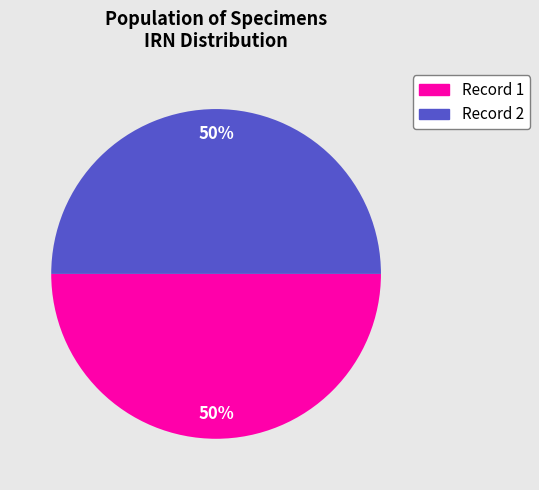

To the nearest percent, what is the combined percentage of Record 2 and Record 1?

100%